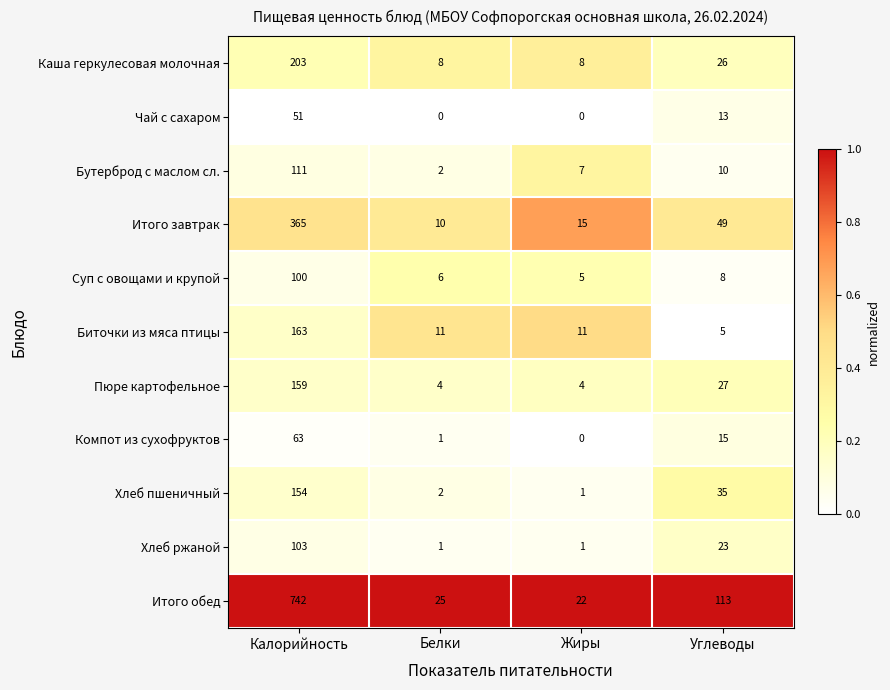

What is the total value across all series at Калорийность?

2214